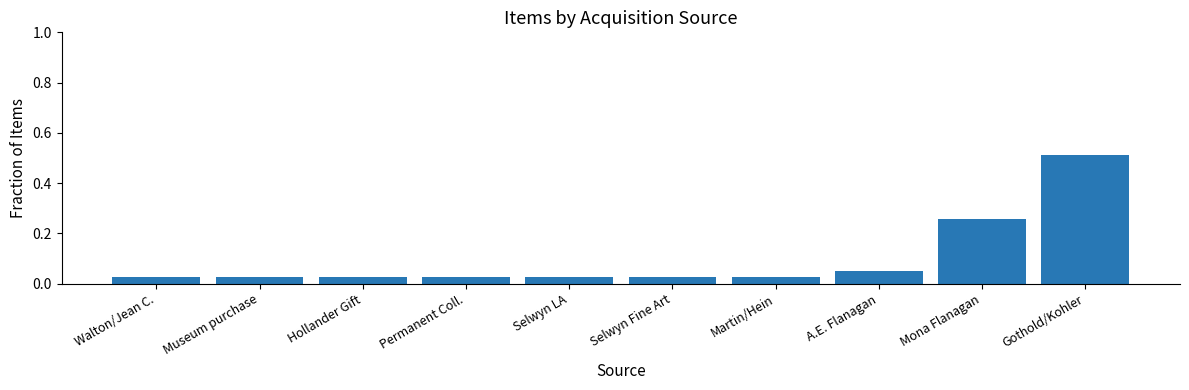

What position from the right is Martin/Hein?

4